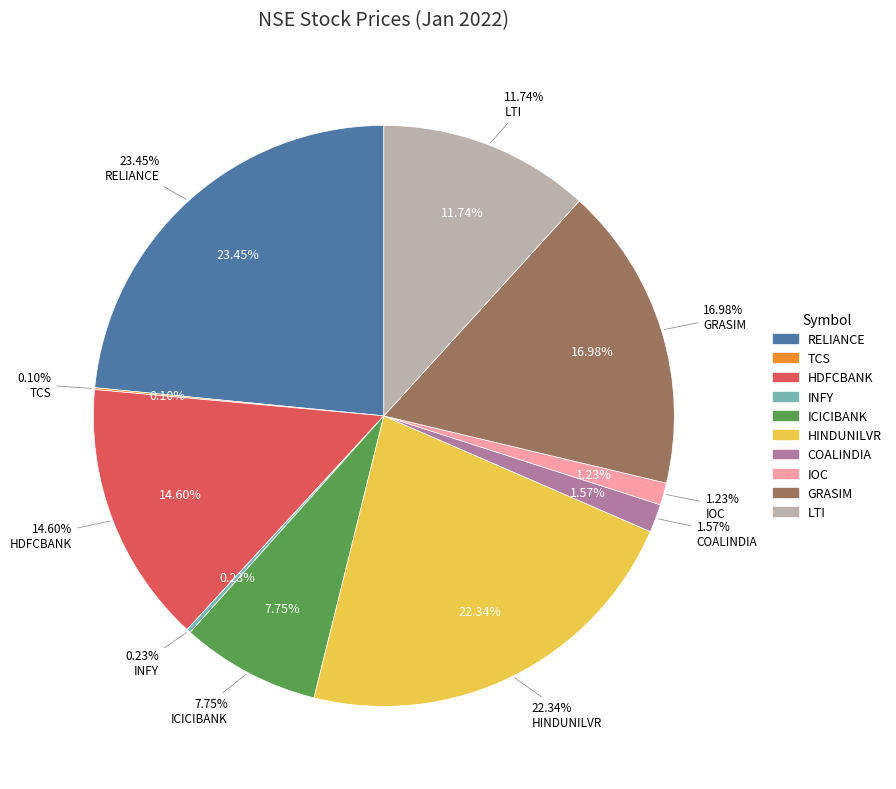

Approximately how many times larger is the value at HINDUNILVR compared to HDFCBANK?

1.5